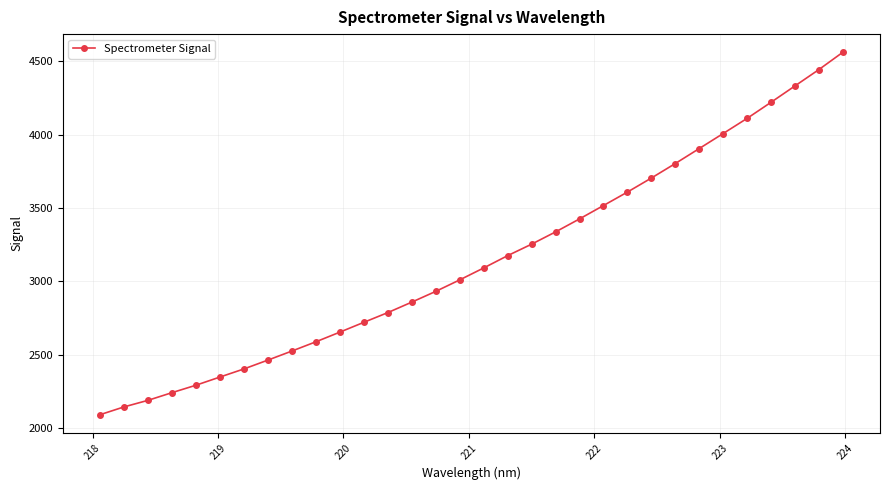

What is the greatest value displayed?

4562.5